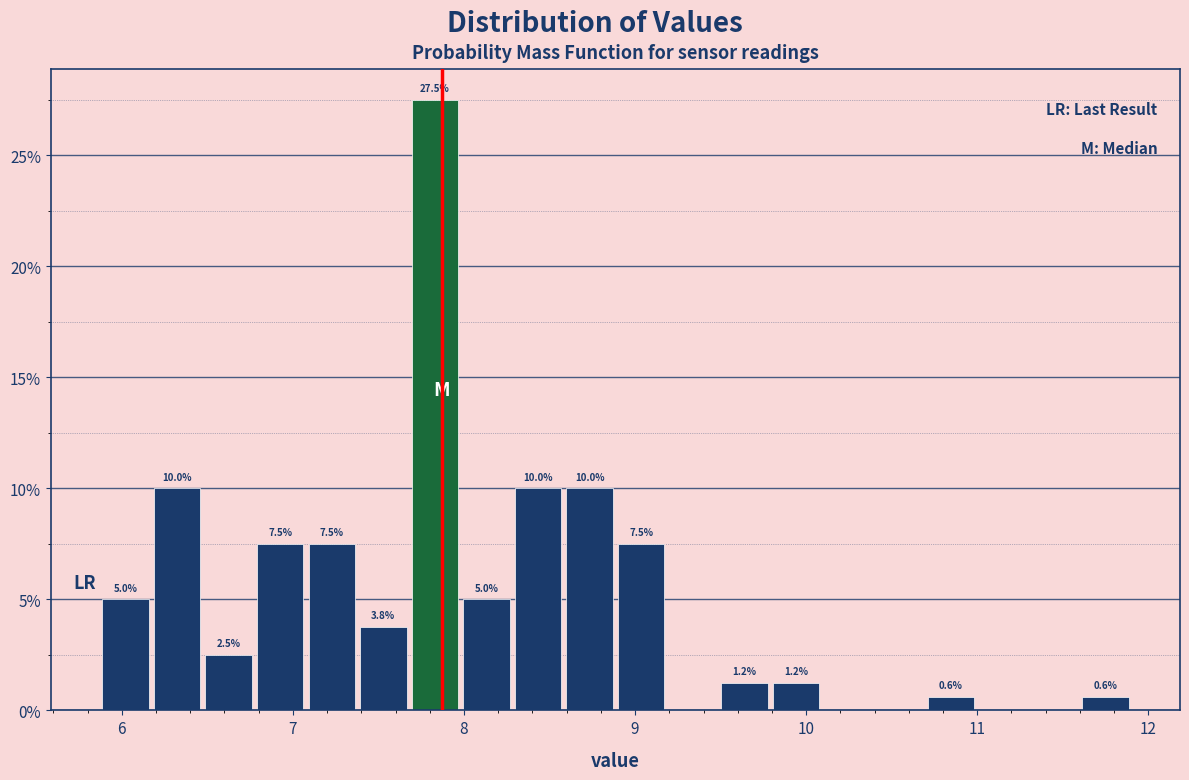

Around what value on the x-axis is the tallest bar? Give the approximate position of its centre, as read against the axis.

7.8